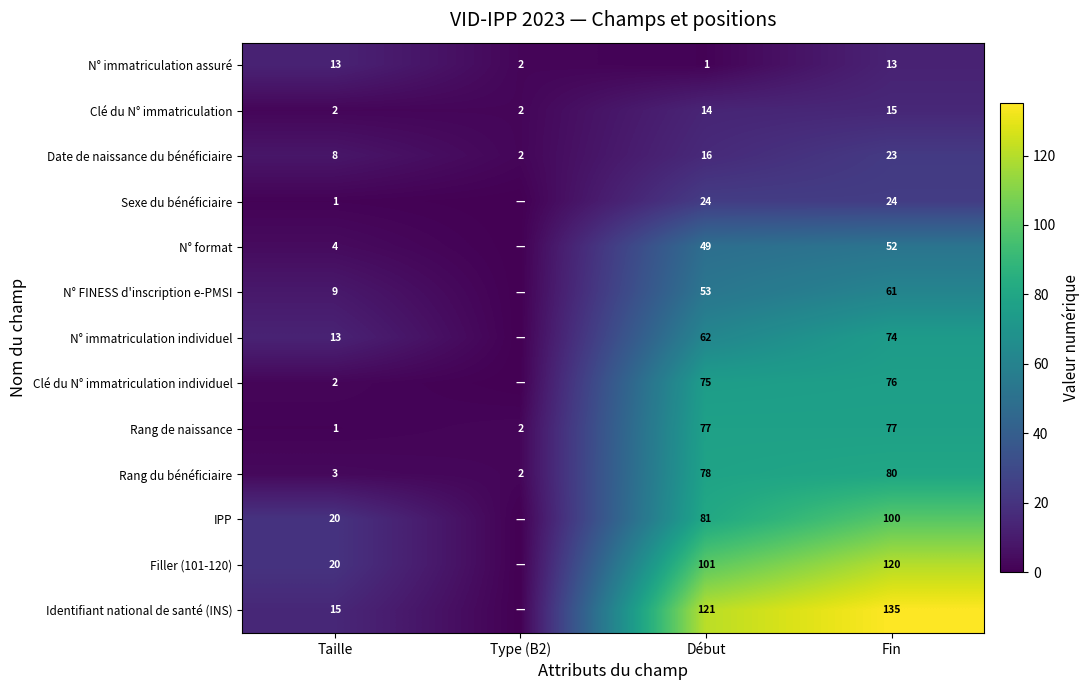

Between Taille and Fin, which series saw the biggest shift?

Identifiant national de santé (INS)